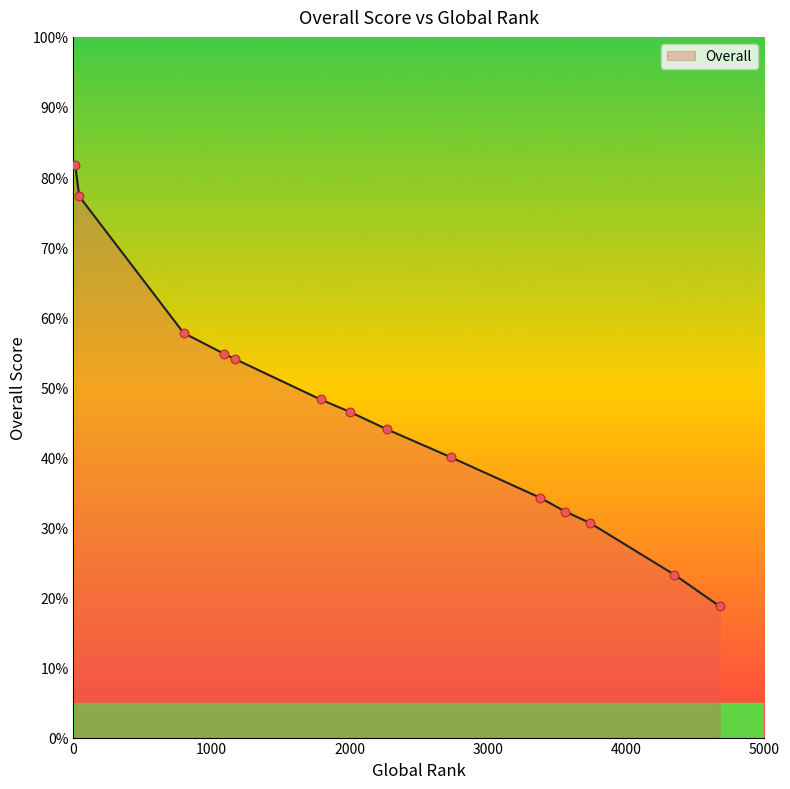

What is the greatest value displayed?

81.8